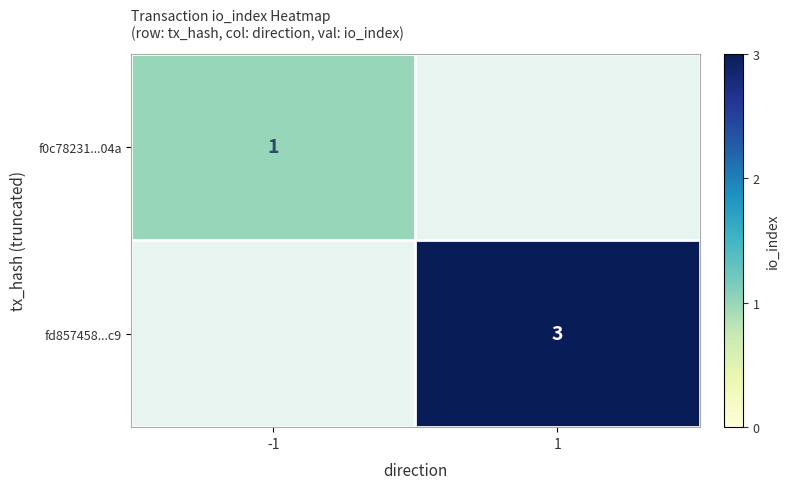

The fd857458...c9 series shows 1 at 1. True or false?

False